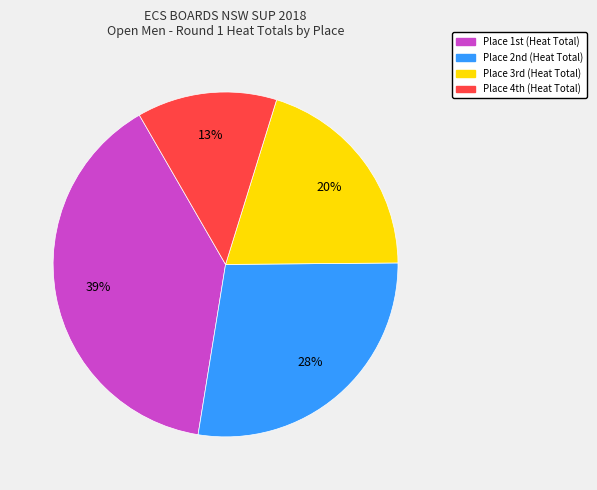

To the nearest percent, what is the average slice percentage?

25%